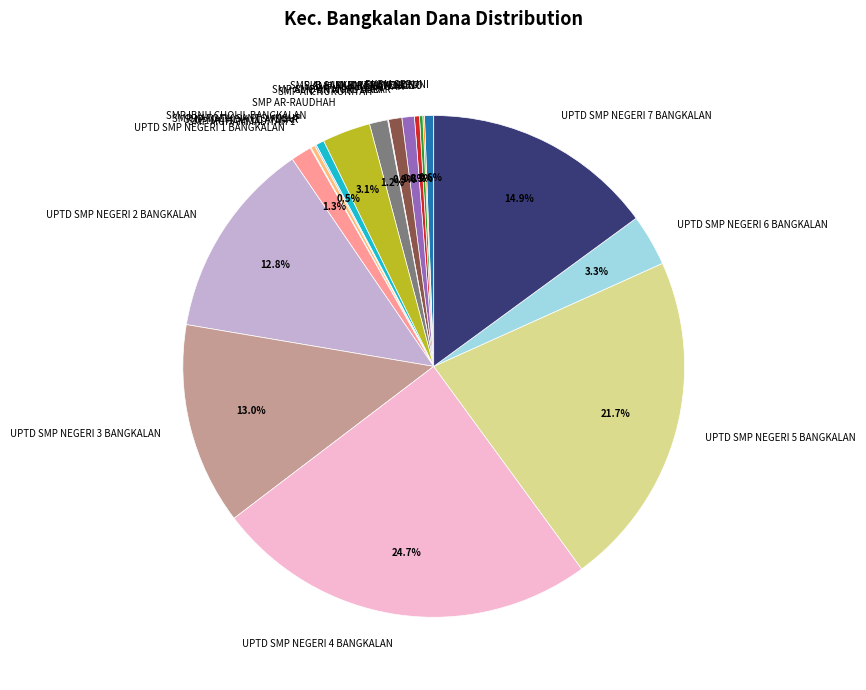

How much of the chart is everything except SMP AL HIKAM KEMAYORAN?

99.7%